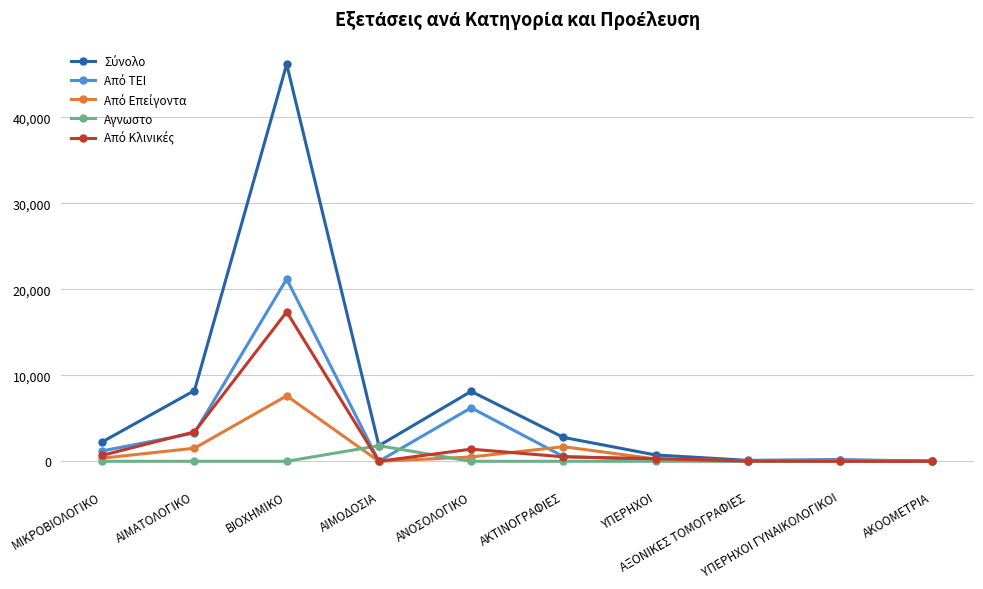

What is the spread (max minus min) of values at ΜΙΚΡΟΒΙΟΛΟΓΙΚΟ?

2256